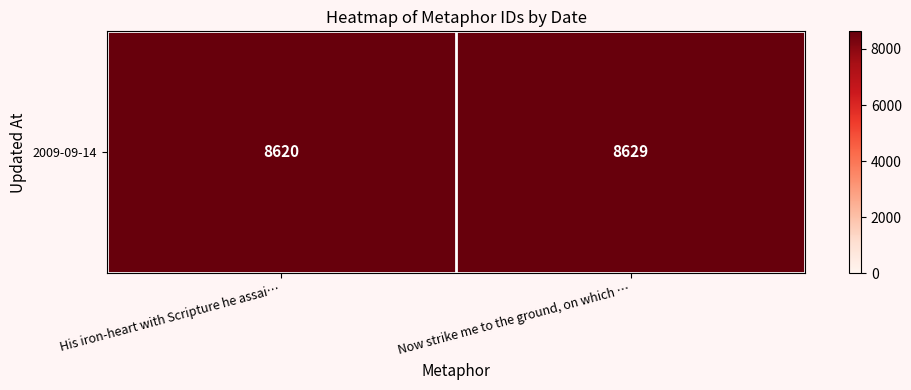

Approximately how many times larger is the value at His iron-heart with Scripture he assai… compared to Now strike me to the ground, on which …?

1.0